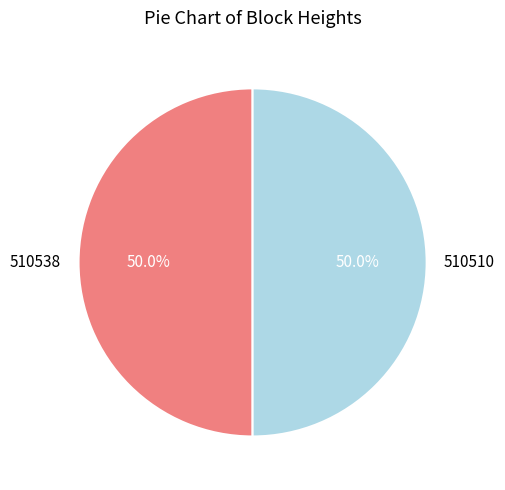

Approximately how many times larger is the value at 510510 compared to 510538?

1.0